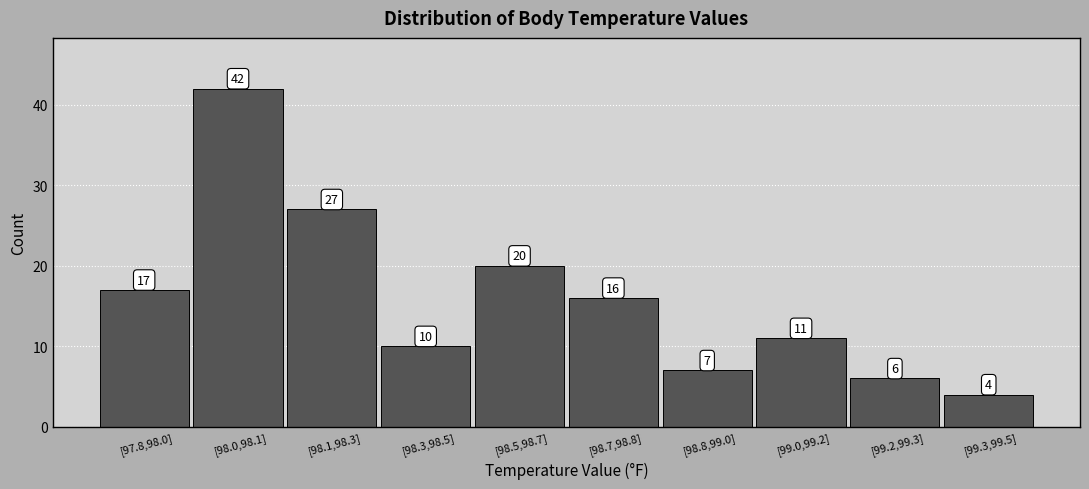

Reading left to right, transcribe all the data shown in this chart.

17	42	27	10	20	16	7	11	6	4